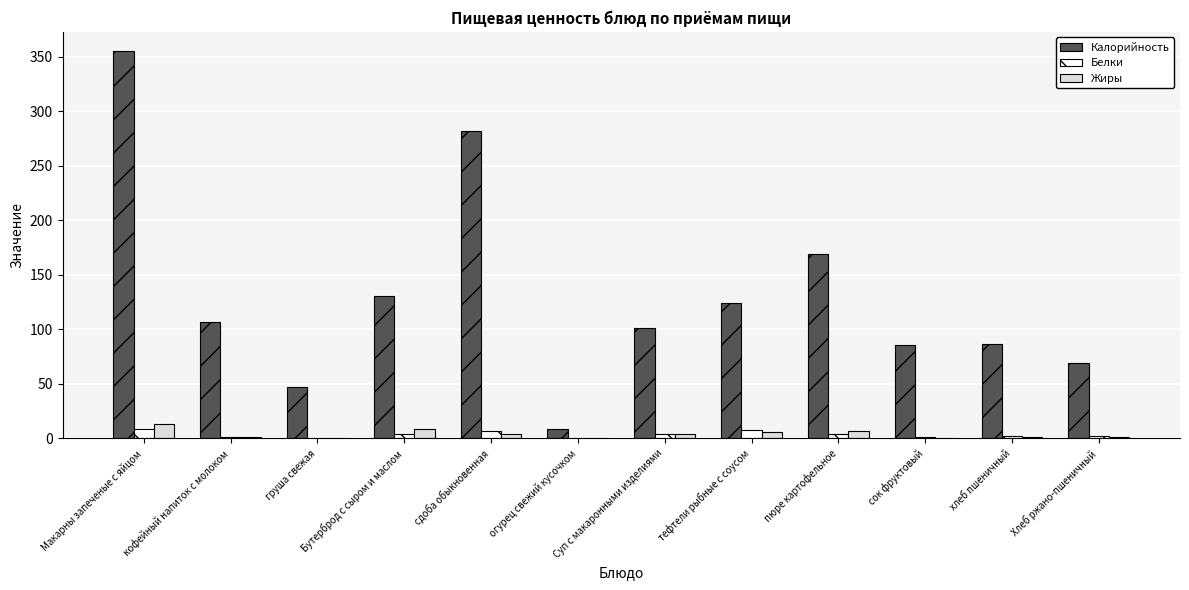

Does the chart contain stacked bars?

No